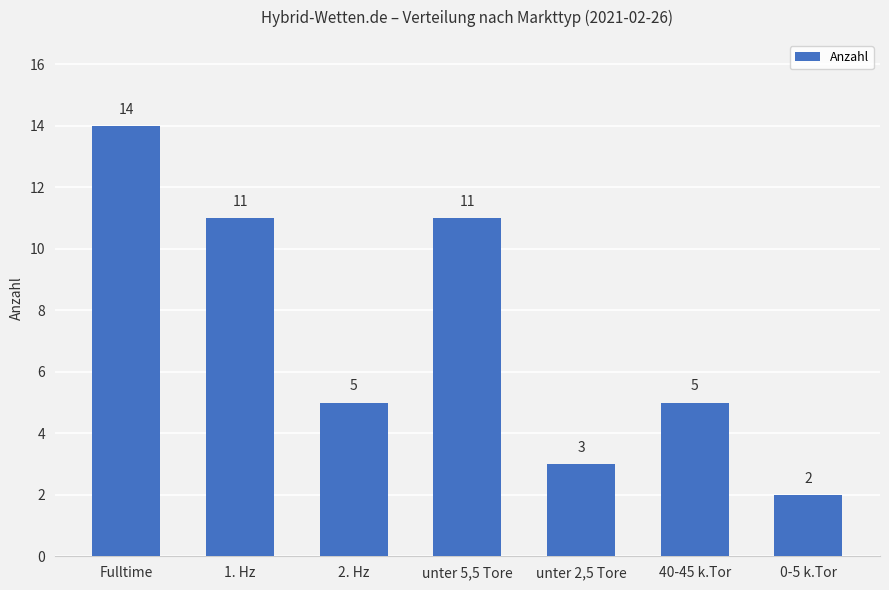

Which label corresponds to the smallest value in the chart?

0-5 k.Tor